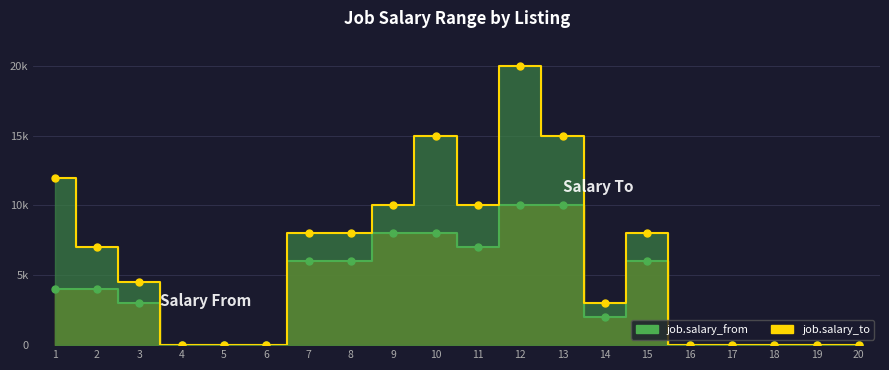

List the series in order of their peak value, lowest first.

salary_from line, salary_to line